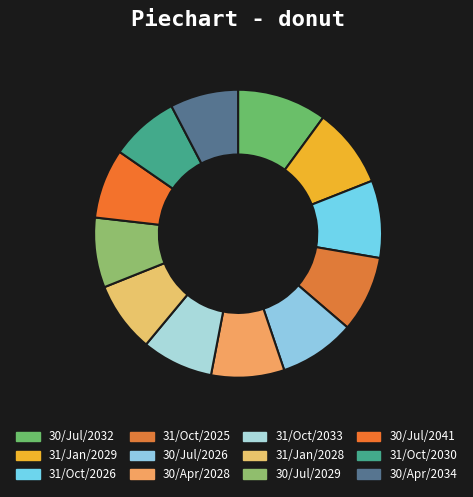

True or false: 30/Jul/2026 accounts for 9% of the total.

True